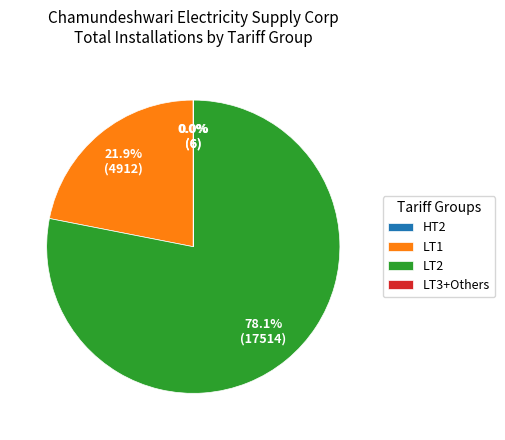

What is the largest slice in the pie chart?

LT2